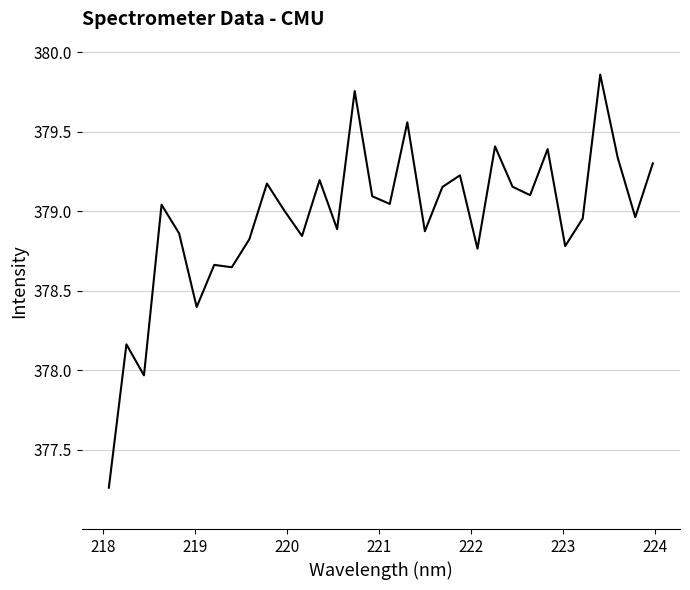

What is the difference between the maximum and minimum values?

2.6